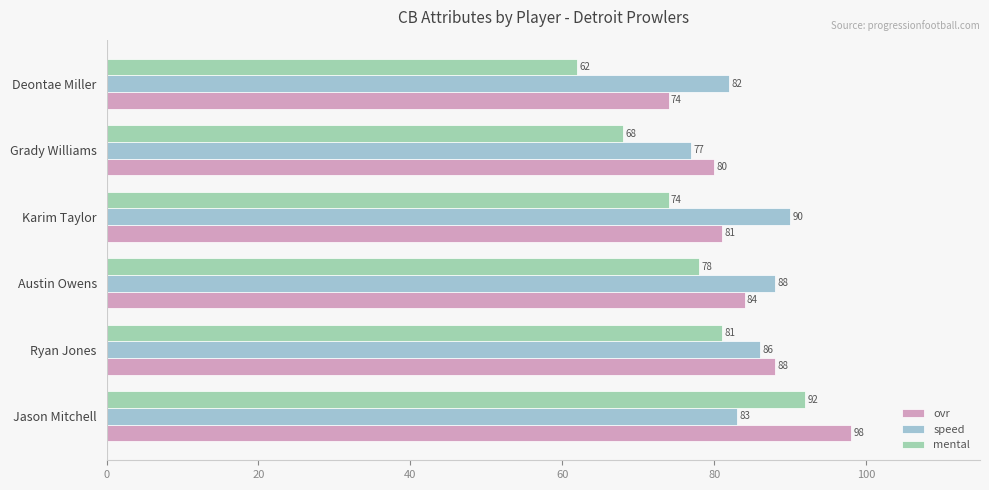

Reading left to right, extract all data points from this chart.

ovr: 98	88	84	81	80	74
speed: 83	86	88	90	77	82
mental: 92	81	78	74	68	62